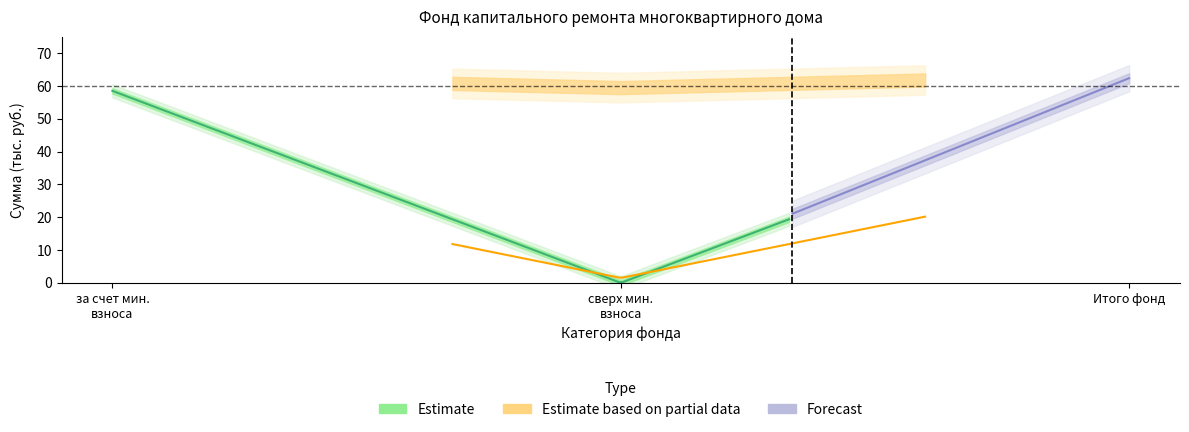

Does the chart display data point markers on the line(s)?

No